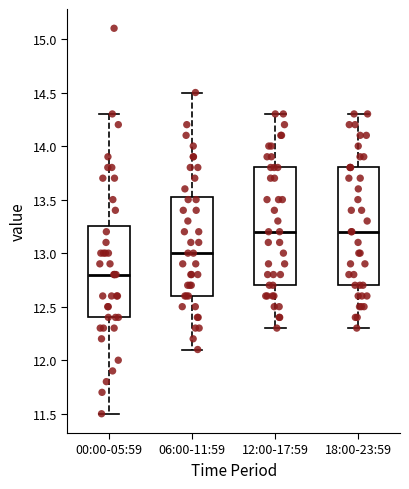

Where does the median line of the box for 18:00-23:59 sit on the y-axis? The values are not printed on the chart, so give them approximately, as read against the axis.

13.20